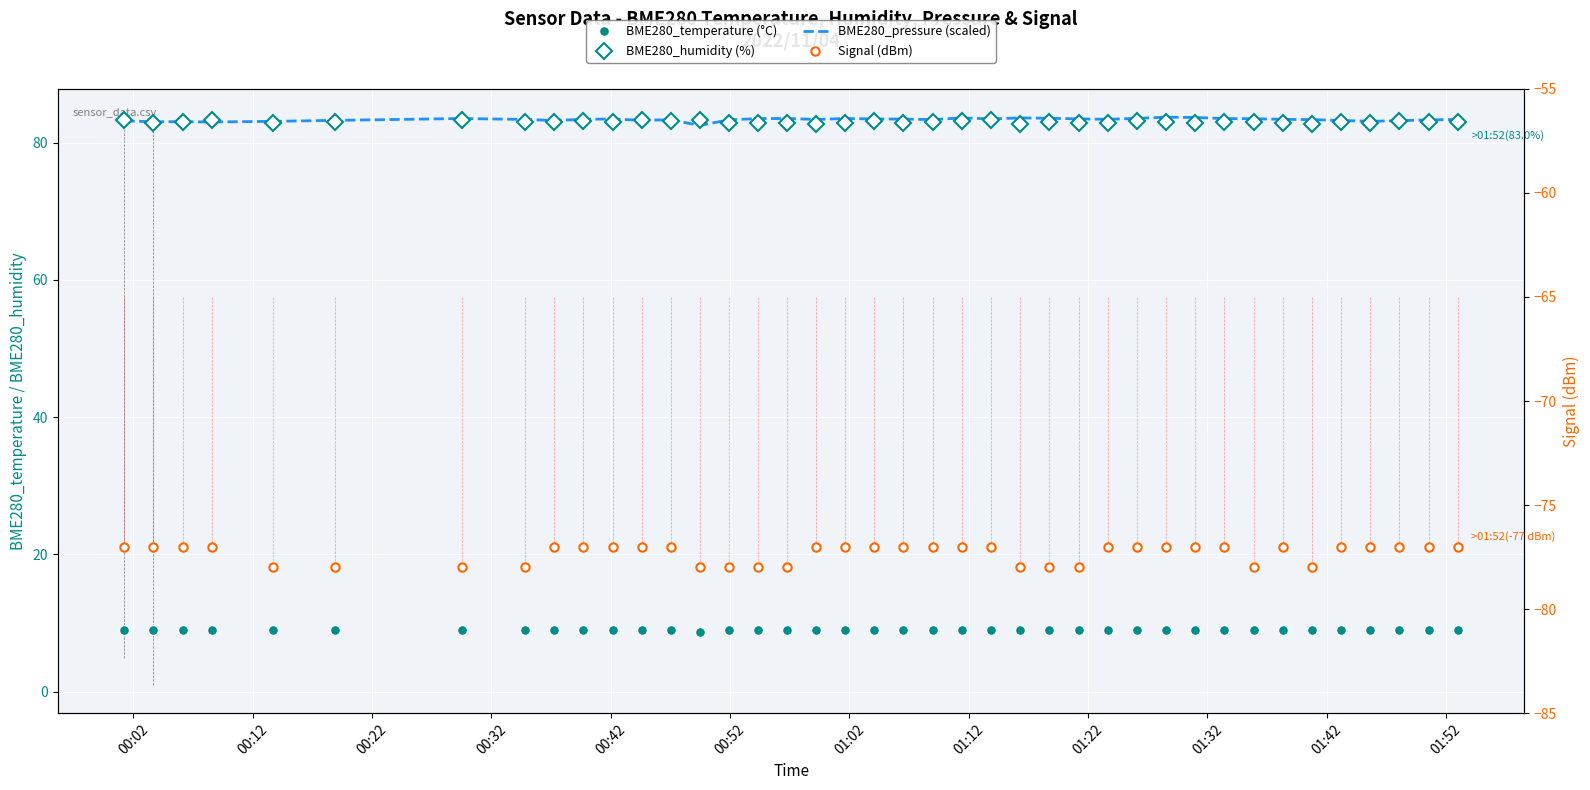

Reading left to right, list all the values displayed in this chart.

BME280_temperature (°C): 9.0	9.0	9.0	9.0	9.0	9.0	9.0	9.0	9.0	9.0	9.0	9.0	9.0	8.6	9.0	9.0	9.0	9.0	9.0	9.0	9.0	9.0	9.0	9.0	9.0	9.0	9.0	9.0	9.0	9.0	9.0	8.9	9.0	9.0	8.9	9.0	9.0	8.9	9.0	9.0
BME280_humidity (%): 83.3	82.9	83.0	83.3	82.9	83.0	83.2	83.0	83.0	83.2	83.0	83.2	83.1	83.3	82.9	82.9	82.8	82.8	82.9	83.2	82.9	83.0	83.1	83.2	82.7	83.0	82.8	82.8	83.1	83.0	82.8	83.0	83.0	82.8	82.7	83.0	82.8	83.2	83.0	83.0
BME280_pressure (scaled): 83.2	83.0	83.1	83.0	83.1	83.2	83.5	83.4	83.2	83.4	83.4	83.3	83.3	82.5	83.3	83.5	83.5	83.4	83.5	83.4	83.4	83.4	83.6	83.5	83.6	83.5	83.5	83.4	83.5	83.7	83.7	83.5	83.5	83.4	83.3	83.2	83.1	83.2	83.3	83.4
Signal (dBm): -77.0	-77.0	-77.0	-77.0	-78.0	-78.0	-78.0	-78.0	-77.0	-77.0	-77.0	-77.0	-77.0	-78.0	-78.0	-78.0	-78.0	-77.0	-77.0	-77.0	-77.0	-77.0	-77.0	-77.0	-78.0	-78.0	-78.0	-77.0	-77.0	-77.0	-77.0	-77.0	-78.0	-77.0	-78.0	-77.0	-77.0	-77.0	-77.0	-77.0